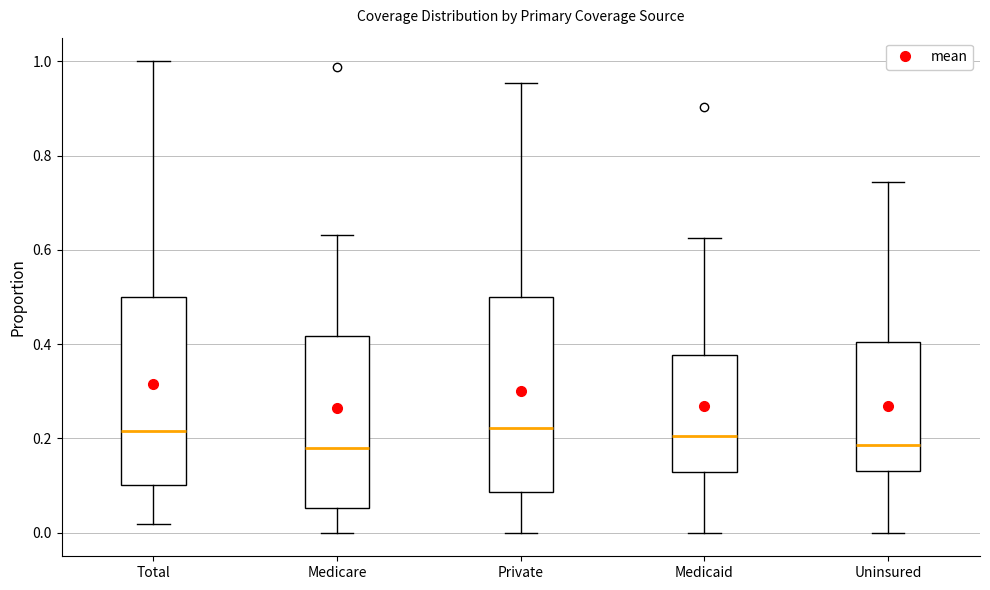

Where does the lower whisker of the box for Medicaid end on the y-axis? The values are not printed on the chart, so give them approximately, as read against the axis.

0.00